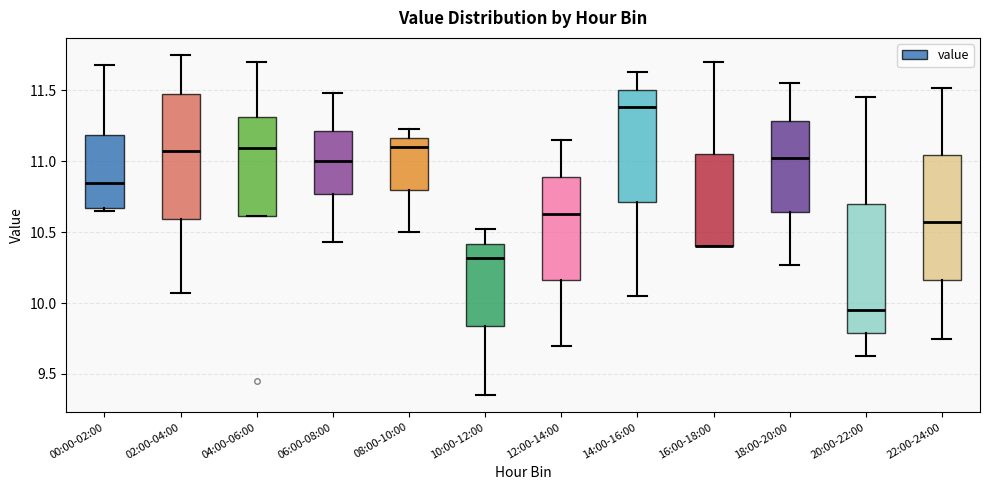

Reading left to right, read every box against the y-axis: the position of its median line, the range the box covers, and the ends of its whiskers. The values are not printed on the chart, so give them approximately, as read against the axis.

00:00-02:00: median 10.85, box 10.65 to 11.20, whiskers 10.65 (just below the box's lower edge) to 11.70
02:00-04:00: median 11.10, box 10.60 to 11.45, whiskers 10.05 to 11.75
04:00-06:00: median 11.10, box 10.60 to 11.30, whiskers 10.60 to 11.70
06:00-08:00: median 11.00, box 10.75 to 11.20, whiskers 10.45 to 11.50
08:00-10:00: median 11.10, box 10.80 to 11.15, whiskers 10.50 to 11.25
10:00-12:00: median 10.30, box 9.85 to 10.40, whiskers 9.35 to 10.50
12:00-14:00: median 10.65, box 10.15 to 10.90, whiskers 9.70 to 11.15
14:00-16:00: median 11.40, box 10.70 to 11.50, whiskers 10.05 to 11.65
16:00-18:00: median 10.40 (drawn on the box's lower edge), box 10.40 to 11.05, whiskers 10.40 to 11.70
18:00-20:00: median 11.00, box 10.65 to 11.30, whiskers 10.25 to 11.55
20:00-22:00: median 9.95, box 9.80 to 10.70, whiskers 9.65 to 11.45
22:00-24:00: median 10.55, box 10.15 to 11.05, whiskers 9.75 to 11.50